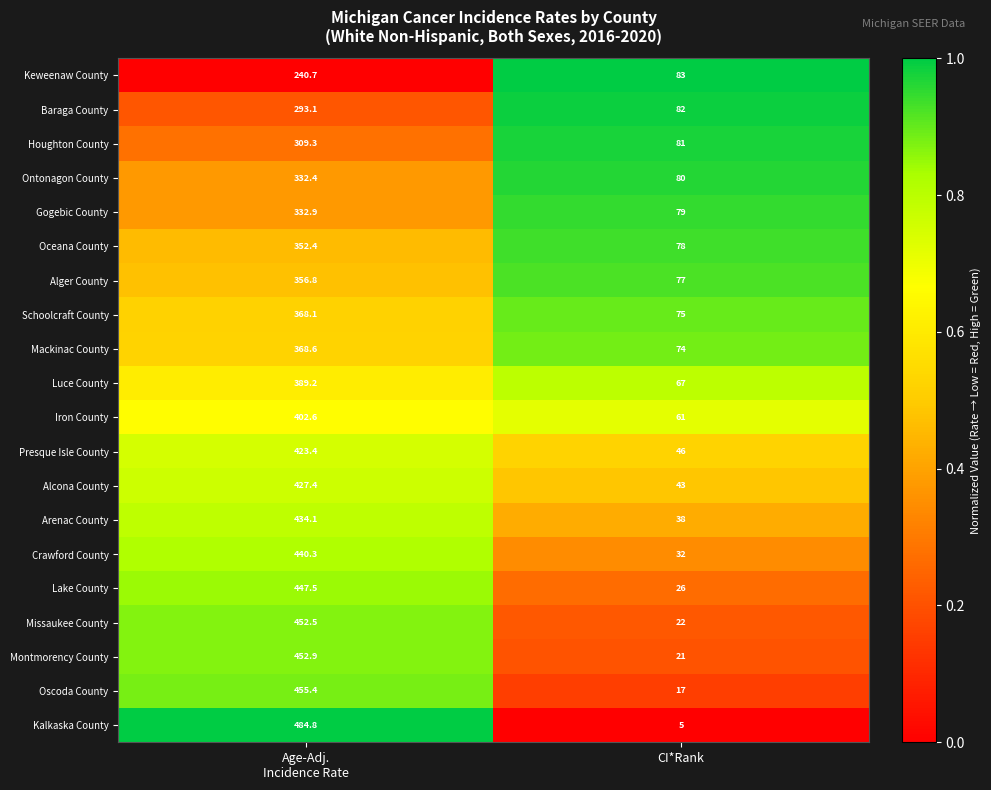

What is the total value across all series at CI*Rank?

1087.0